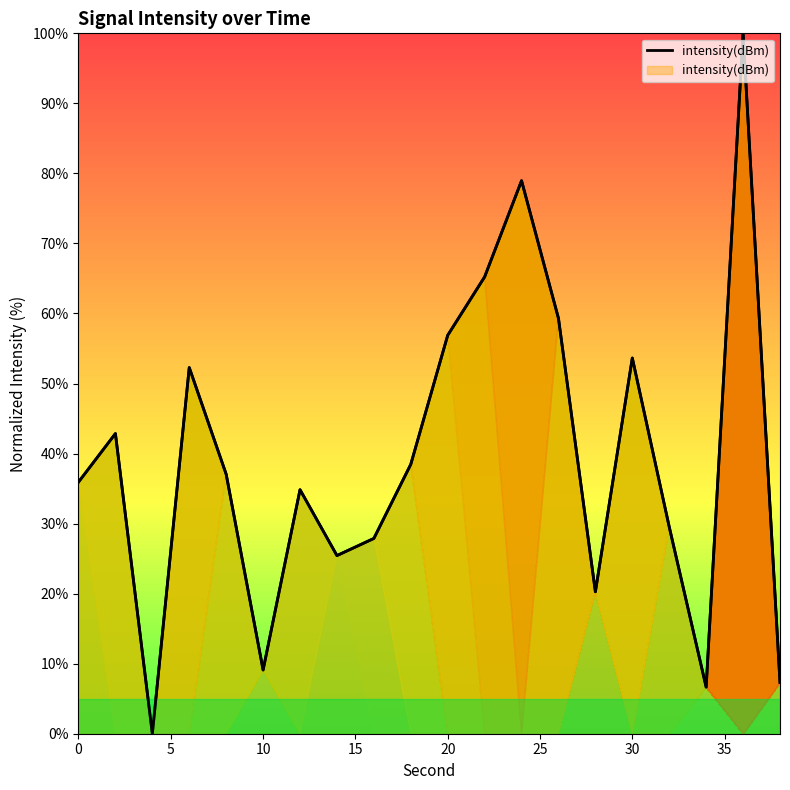

What is the difference between the second highest and minimum values?

79.0